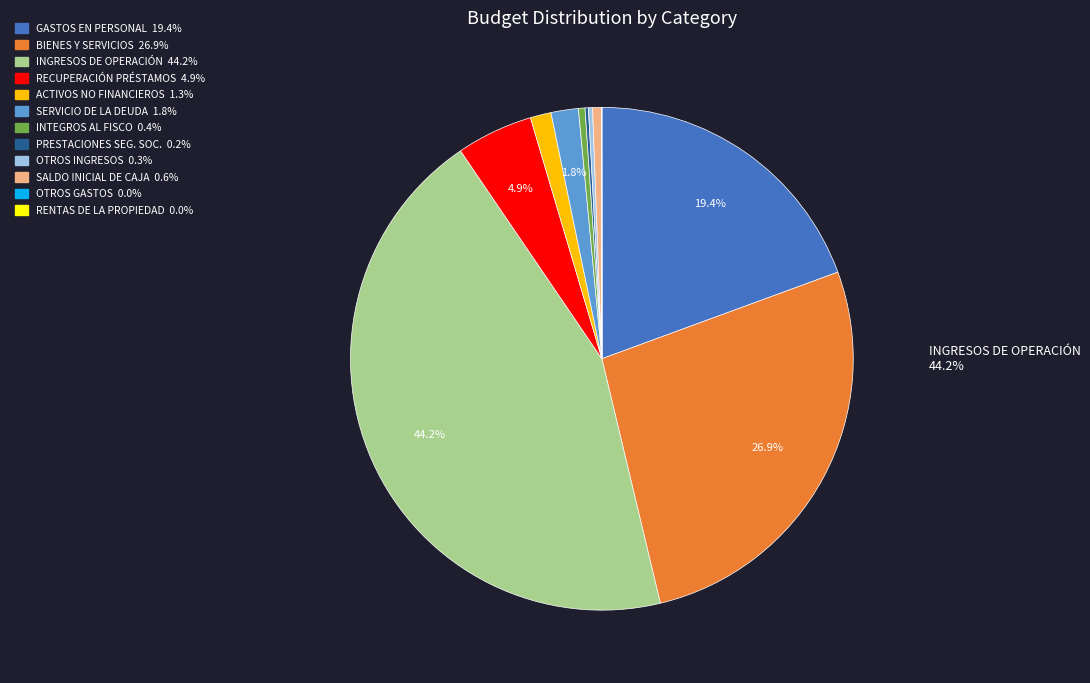

Which slice is the smallest?

RENTAS DE LA PROPIEDAD